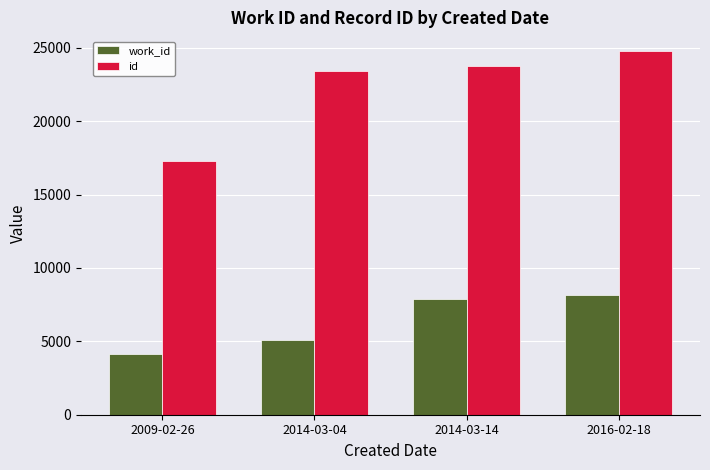

What is the maximum value shown in the chart?

24807